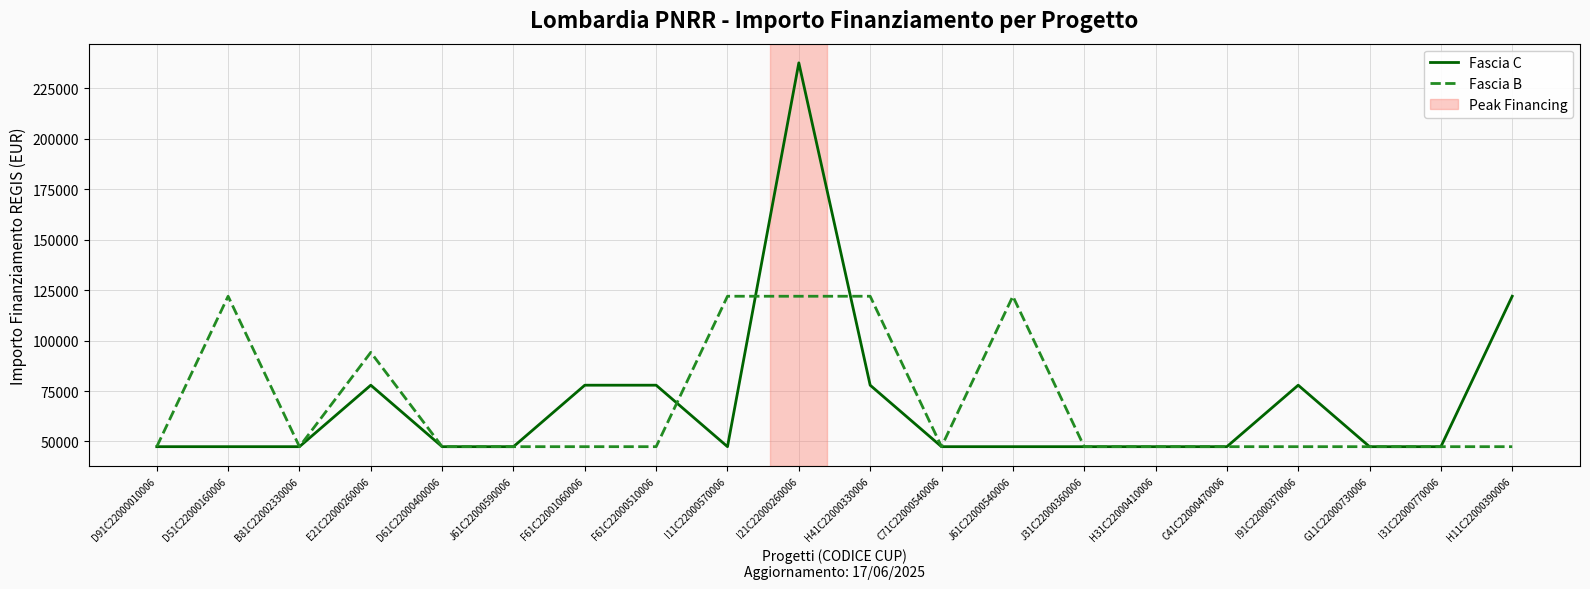

The Fascia C series shows 26605 at D61C22000400006. True or false?

False